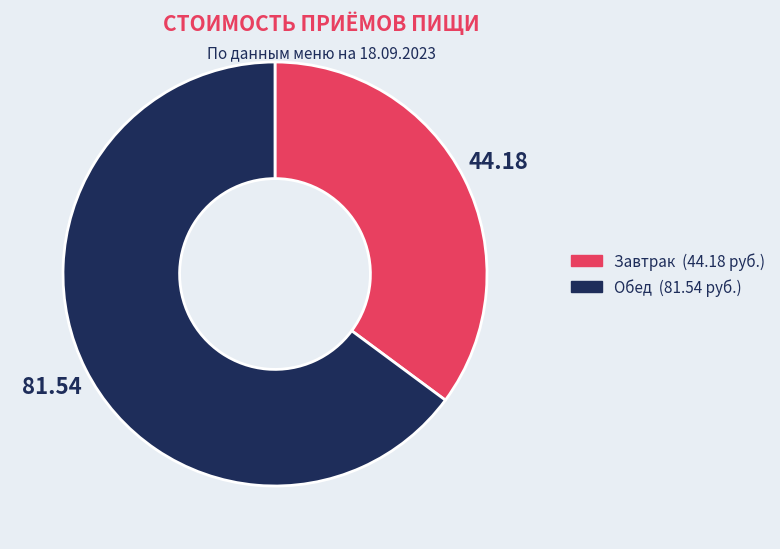

Which slice represents more than half of the pie?

Обед